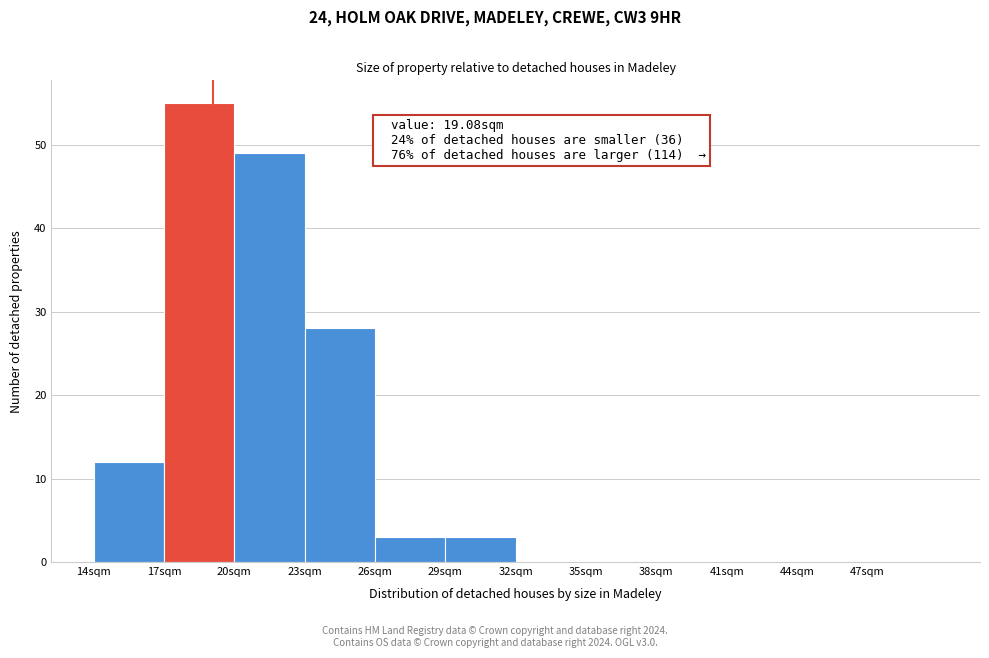

Which range on the x-axis has the tallest bar?

17 to 20